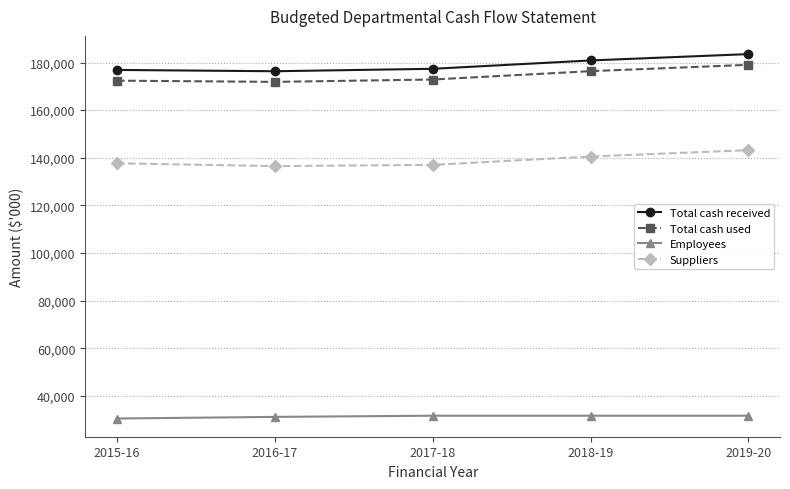

What is the difference between the maximum and minimum values in the Total cash received series?

7196